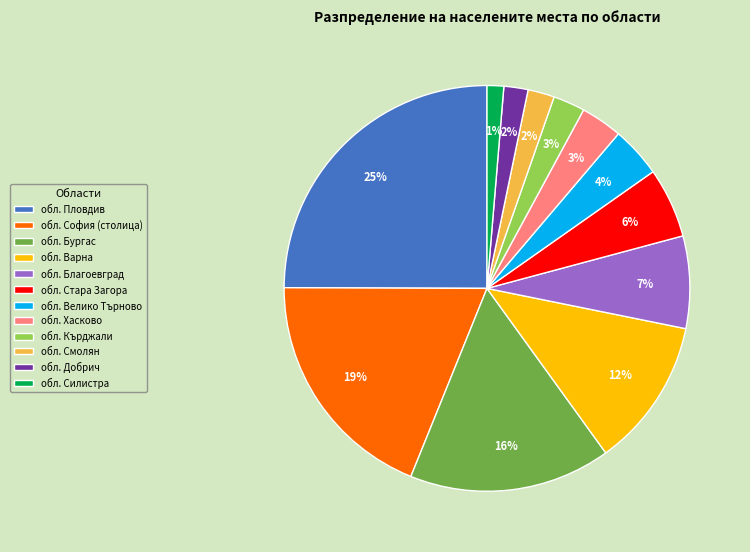

Combined, do обл. София (столица) and обл. Благоевград account for over 50%?

No